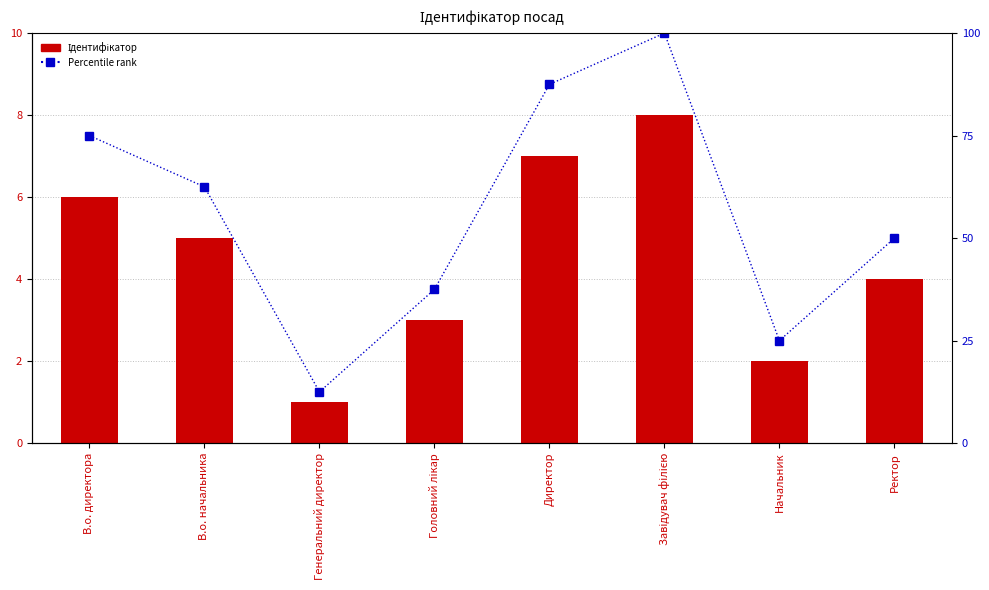

Between Начальник and Ректор, which series saw the biggest shift?

Percentile rank